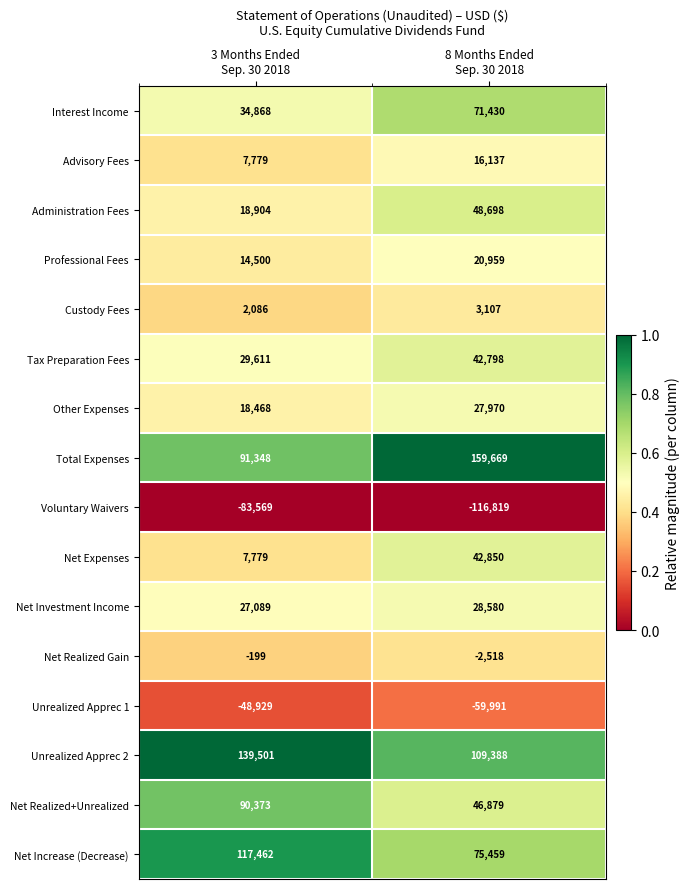

Rank the series by their maximum value, from highest to lowest.

Total Expenses, Unrealized Apprec 2, Net Increase (Decrease), Net Realized+Unrealized, Interest Income, Administration Fees, Net Expenses, Tax Preparation Fees, Net Investment Income, Other Expenses, Professional Fees, Advisory Fees, Custody Fees, Net Realized Gain, Unrealized Apprec 1, Voluntary Waivers